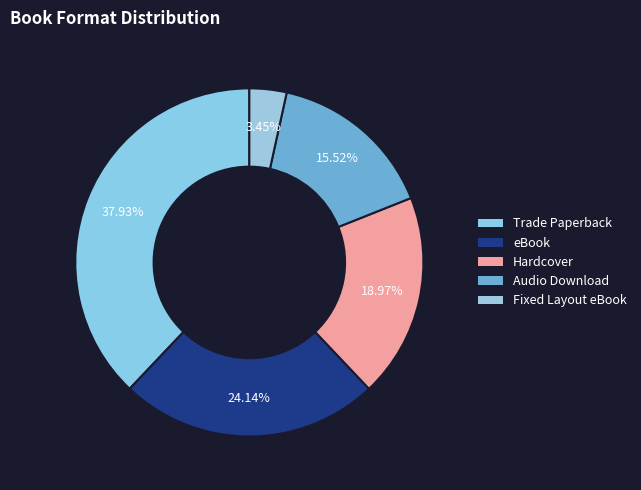

How many slices are in this pie chart?

5